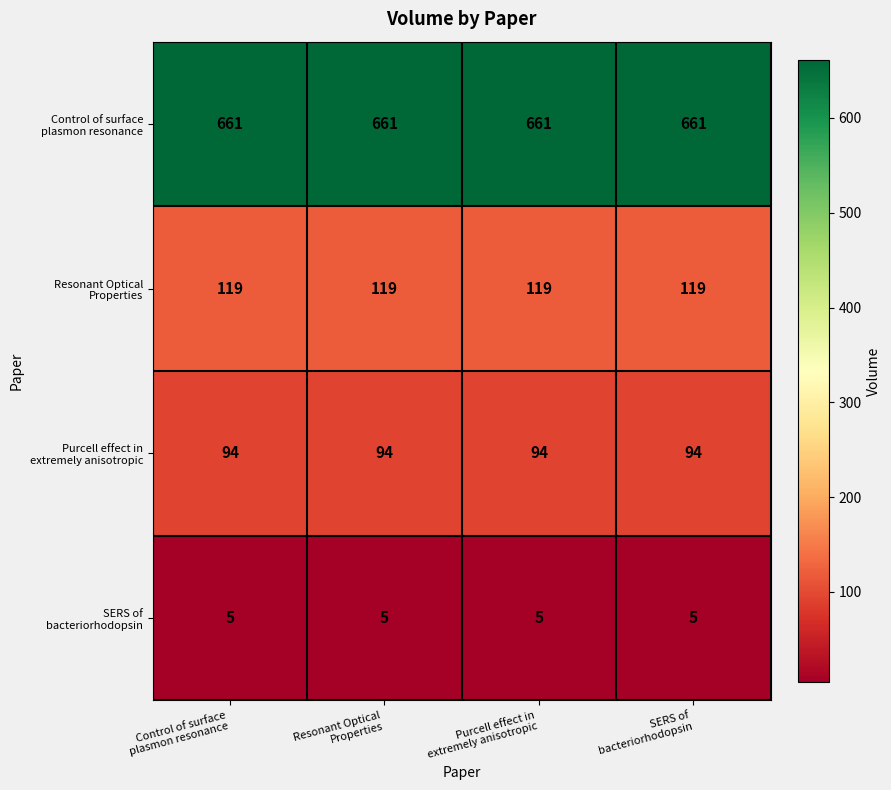

At how many categories does at least one series exceed 452?

4